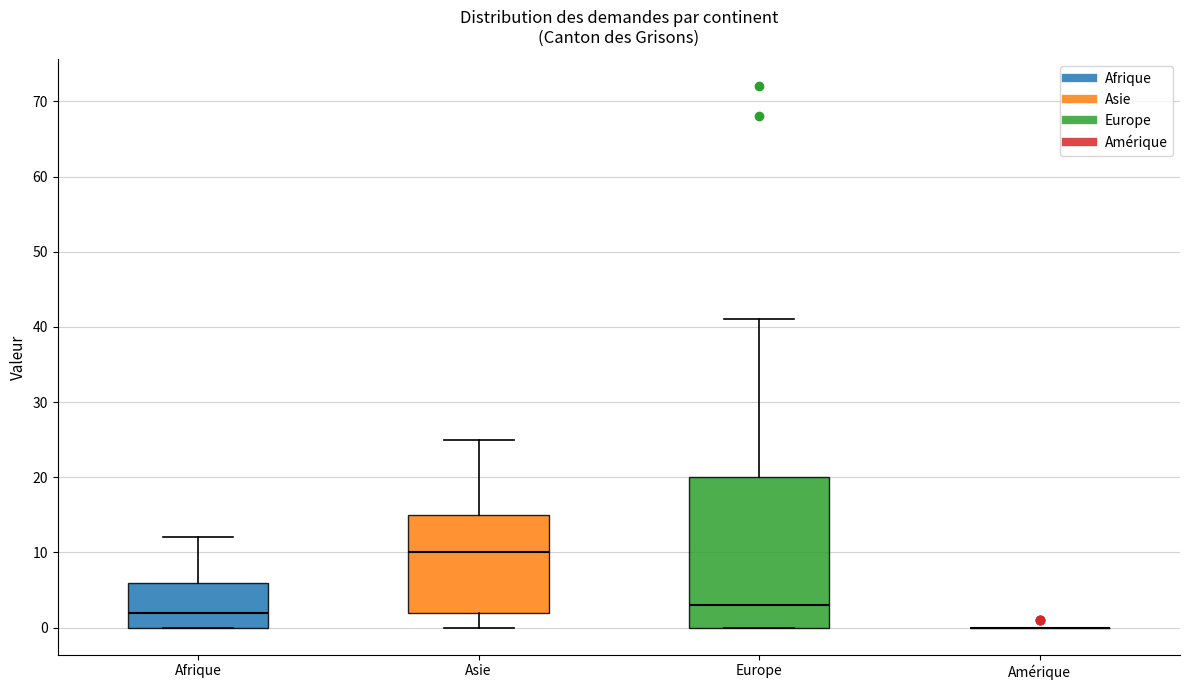

Reading left to right, transcribe this box plot: for each box, give where its median line is, the range the box spans, and where its two whiskers end, as read against the y-axis. The values are not printed on the chart, so give them approximately, as read against the axis.

Afrique: median 2, box 0 to 6, whiskers 0 to 12
Asie: median 10, box 2 to 15, whiskers 0 to 25
Europe: median 3, box 0 to 20, whiskers 0 to 41
Amérique: box collapsed to a line at 0, whiskers 0 to 0